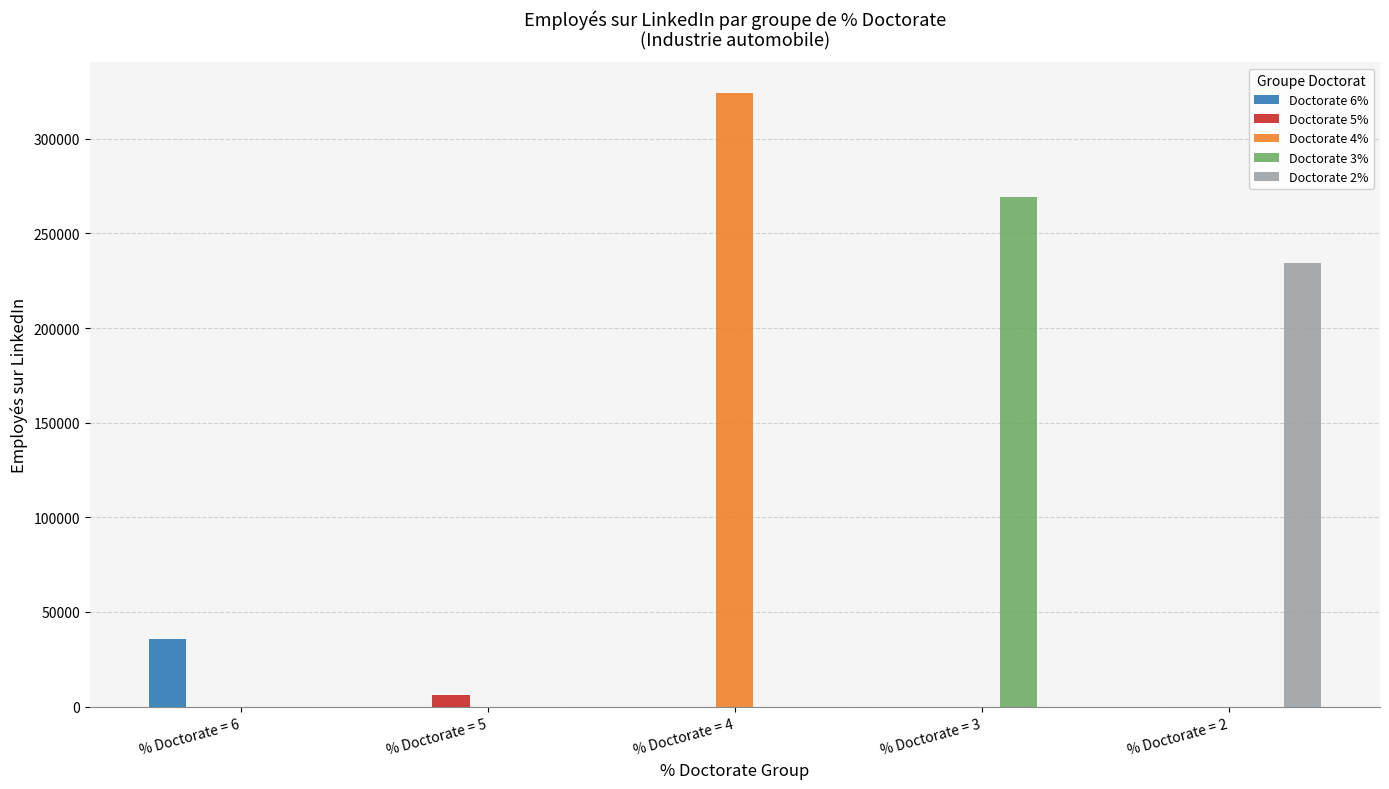

Reading right to left, extract all data points from this chart.

Doctorate 6%: % Doctorate = 2=0	% Doctorate = 3=0	% Doctorate = 4=0	% Doctorate = 5=0	% Doctorate = 6=35510
Doctorate 5%: % Doctorate = 2=0	% Doctorate = 3=0	% Doctorate = 4=0	% Doctorate = 5=6382	% Doctorate = 6=0
Doctorate 4%: % Doctorate = 2=0	% Doctorate = 3=0	% Doctorate = 4=324139	% Doctorate = 5=0	% Doctorate = 6=0
Doctorate 3%: % Doctorate = 2=0	% Doctorate = 3=269136	% Doctorate = 4=0	% Doctorate = 5=0	% Doctorate = 6=0
Doctorate 2%: % Doctorate = 2=234471	% Doctorate = 3=0	% Doctorate = 4=0	% Doctorate = 5=0	% Doctorate = 6=0